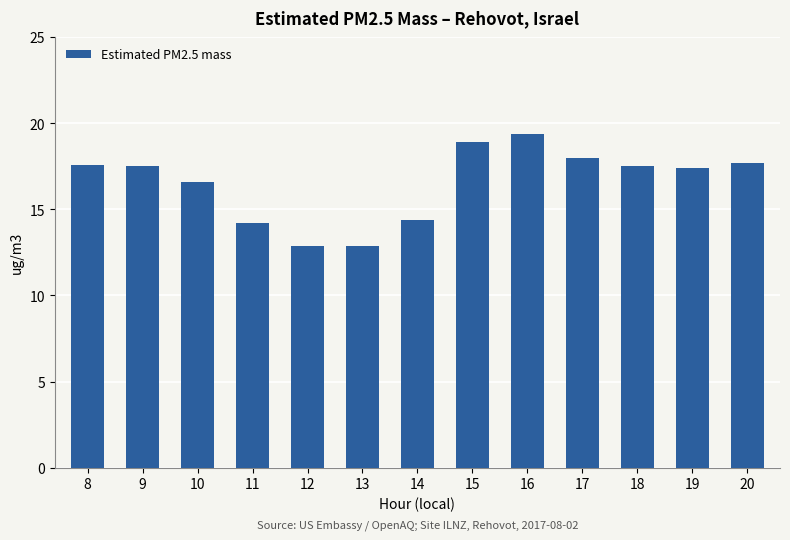

Approximately how many times larger is the value at 17 compared to 12?

1.4